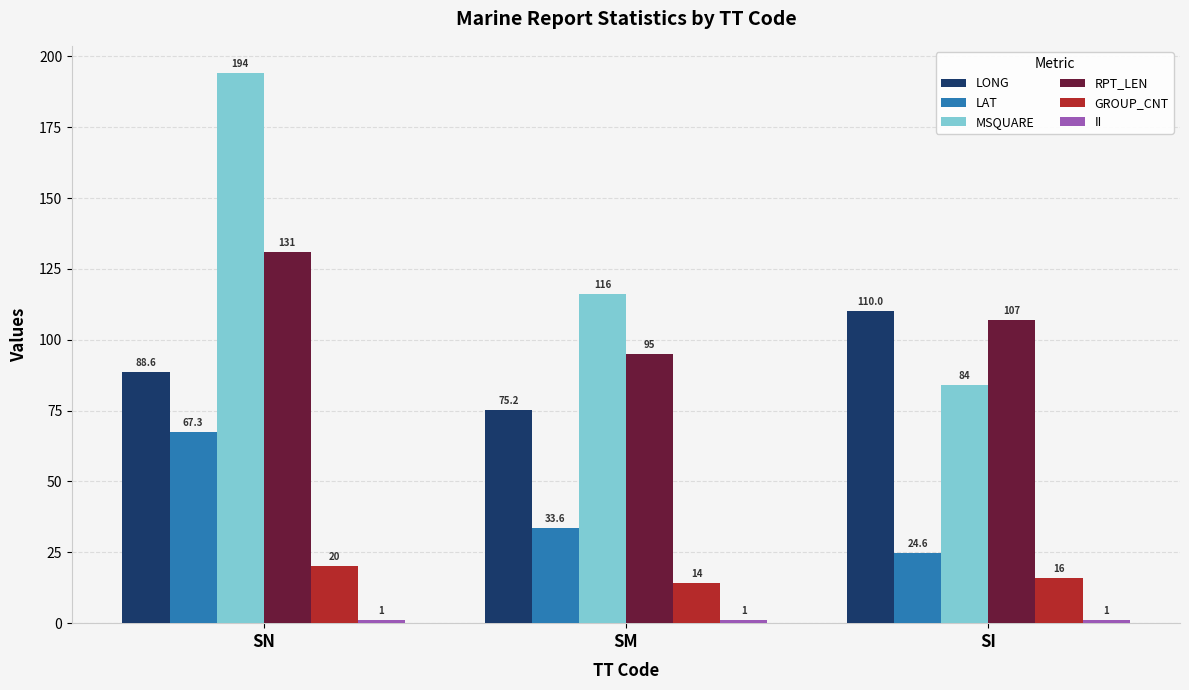

Rank the categories by LONG value from highest to lowest.

SI, SN, SM